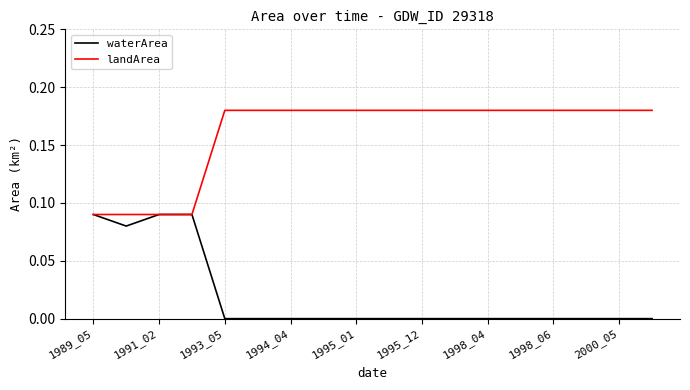

List the series in order of their overall mean, highest first.

landArea, waterArea